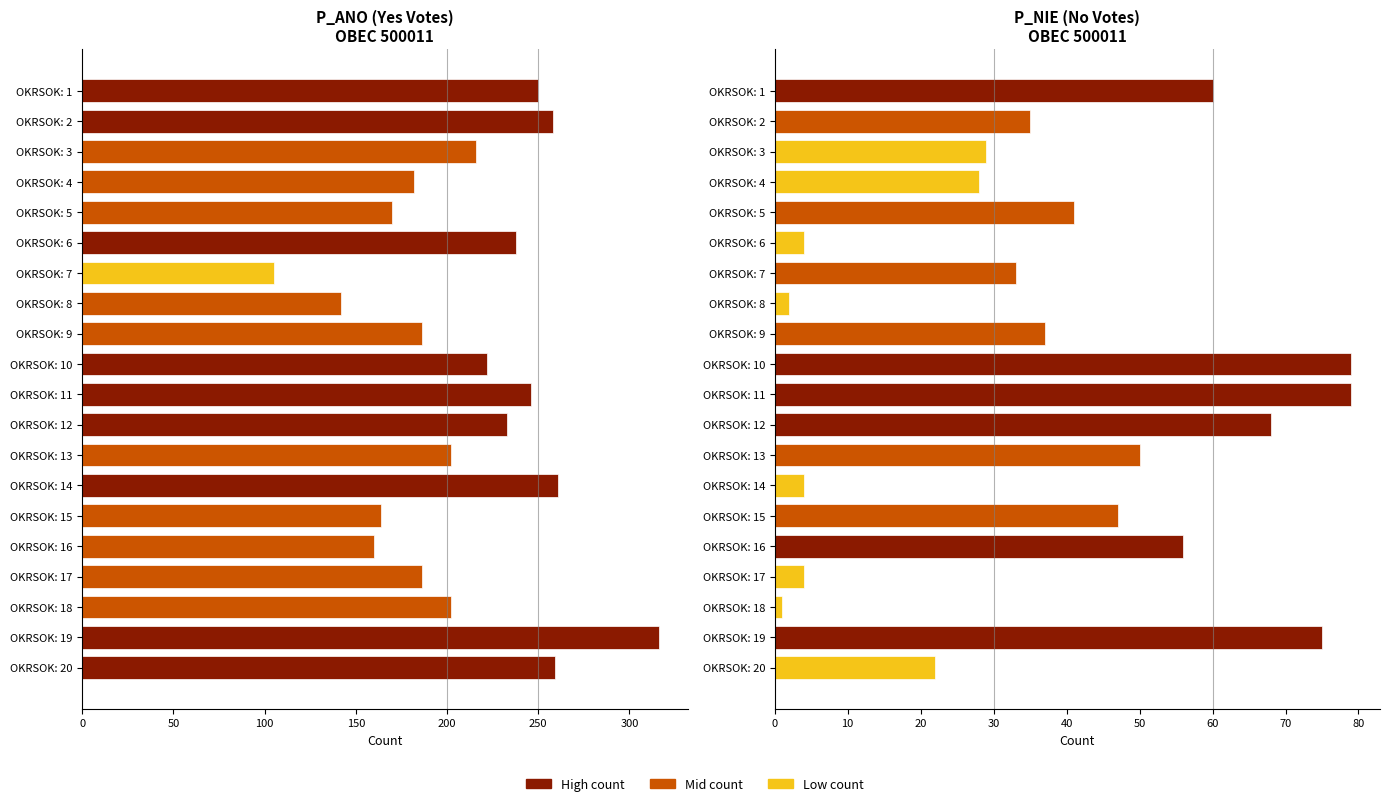

Between 50 and 19, which is larger?

19